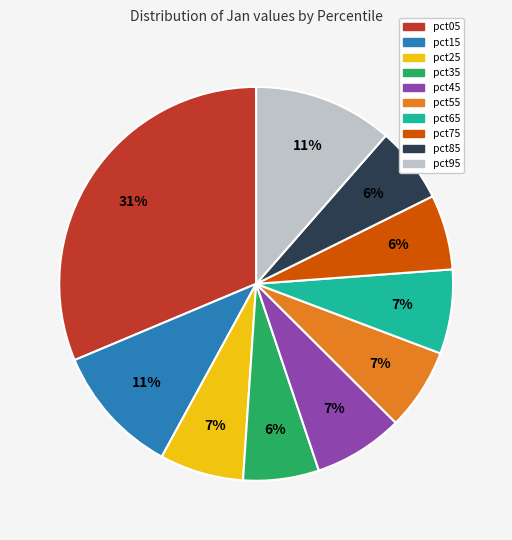

Does any single category account for the majority?

No